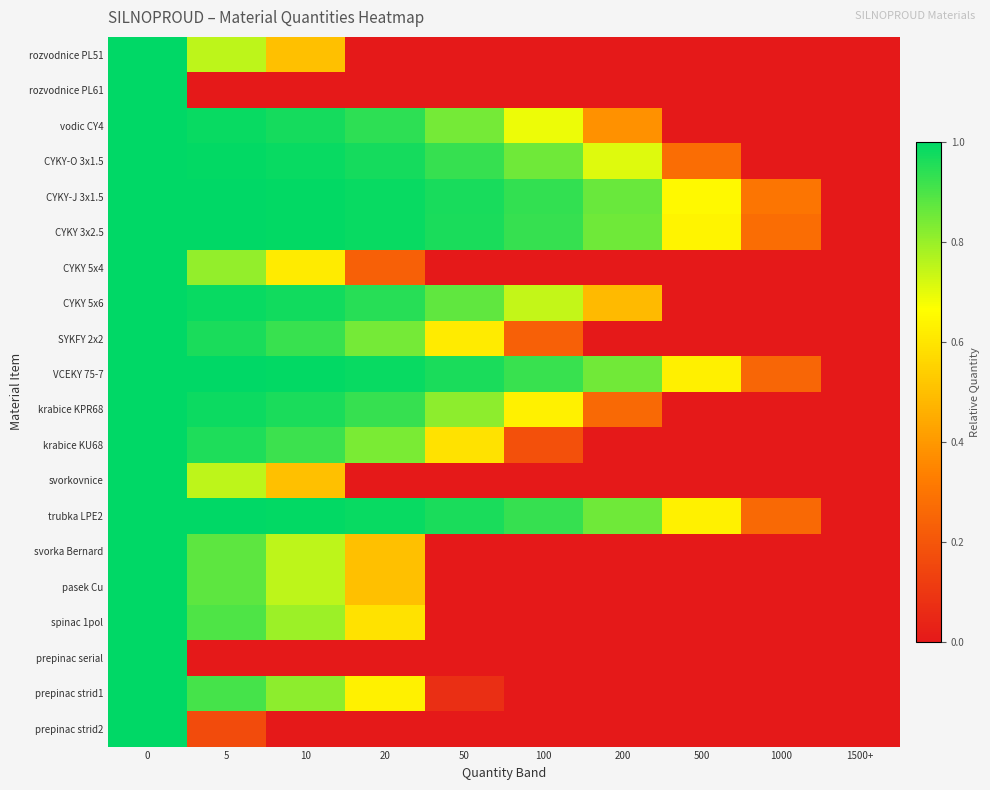

List the series in order of their peak value, highest first.

rozvodnice PL51, rozvodnice PL61, vodic CY4, CYKY-O 3x1.5, CYKY-J 3x1.5, CYKY 3x2.5, CYKY 5x4, CYKY 5x6, SYKFY 2x2, VCEKY 75-7, krabice KPR68, krabice KU68, svorkovnice, trubka LPE2, svorka Bernard, pasek Cu, spinac 1pol, prepinac serial, prepinac strid1, prepinac strid2